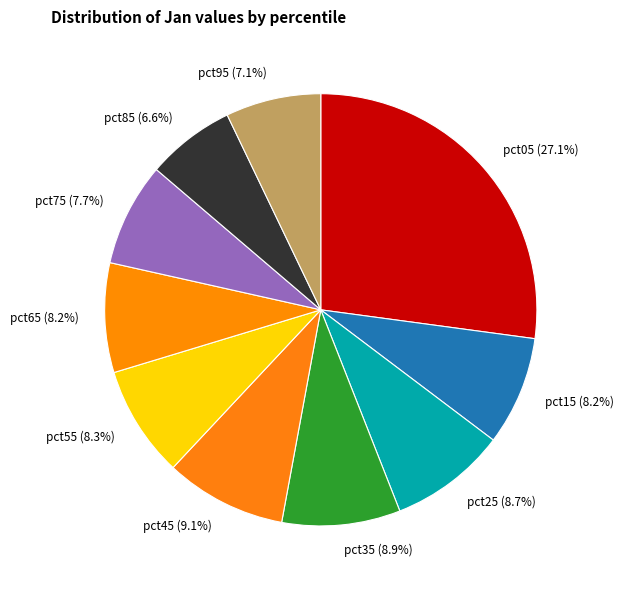

The pct05 slice represents 27% of the pie. True or false?

True